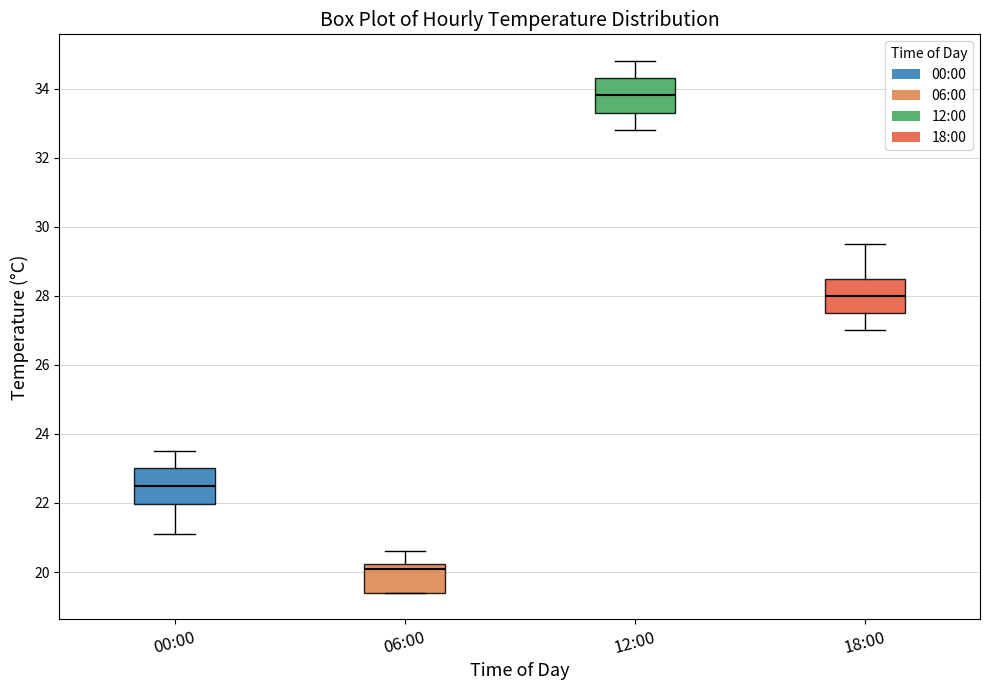

Which box has the highest median line?

12:00